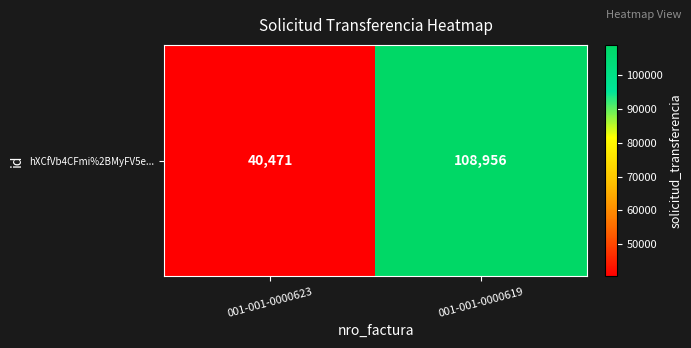

Where is the data nearest to the value 74713?

001-001-0000623